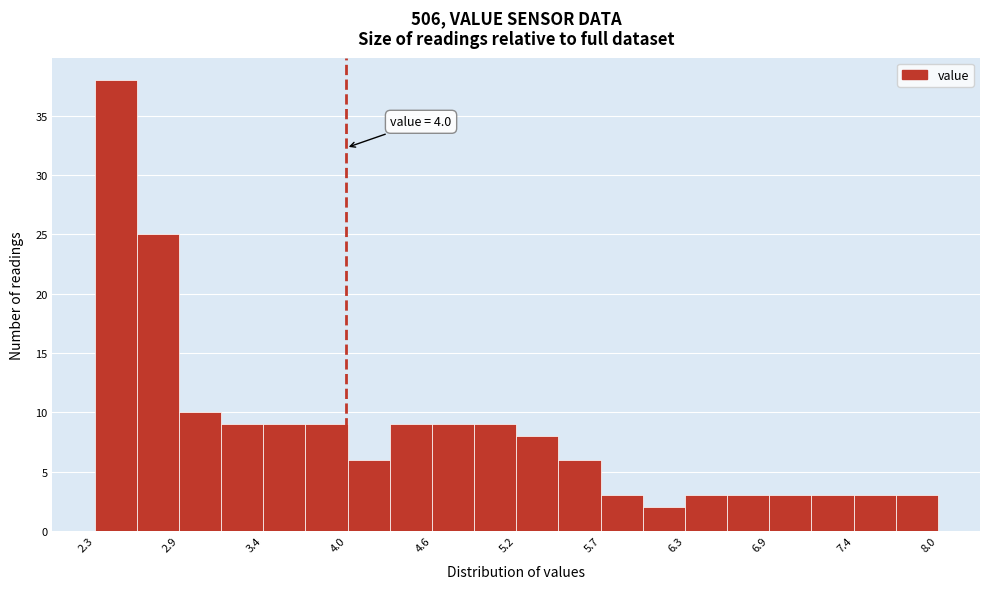

Read against the x-axis, roughly where is the centre of the tallest bar?

2.4